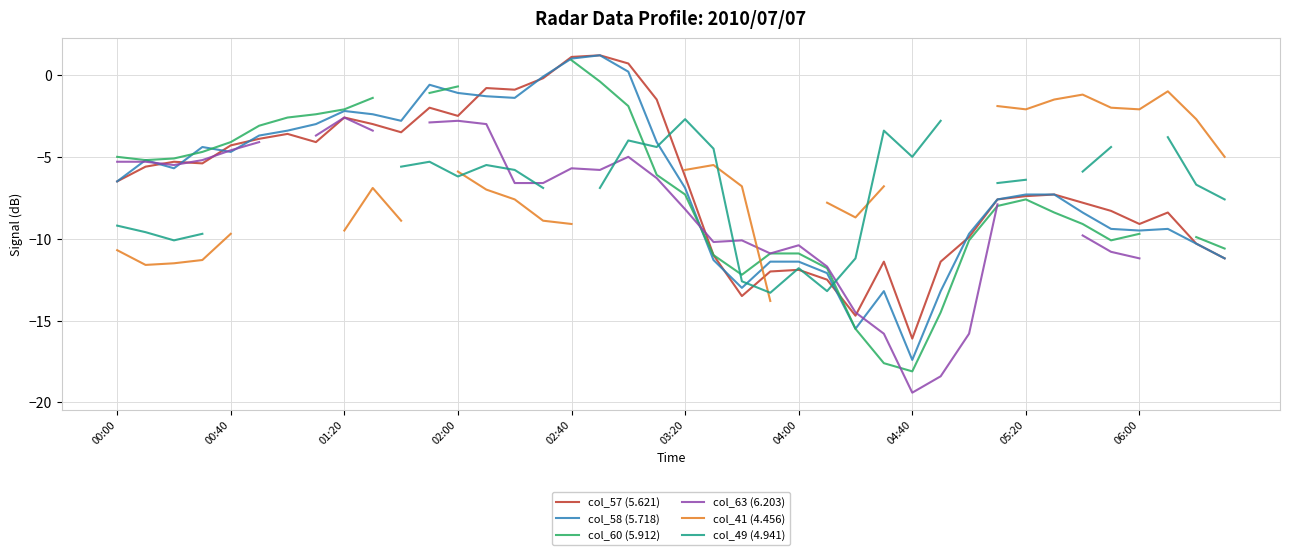

How many intersections are there between col_41 (4.456) and col_58 (5.718)?

1